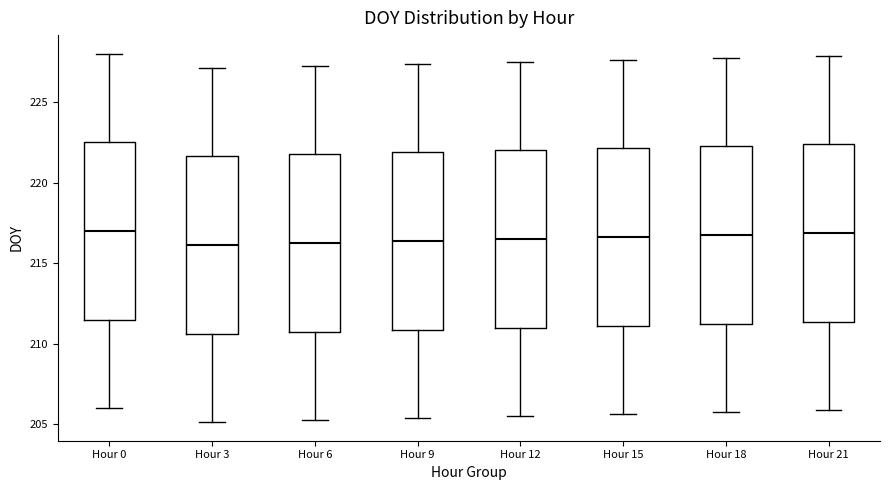

Reading left to right, transcribe this box plot: for each box, give where its median line is, the range the box spans, and where its two whiskers end, as read against the y-axis. The values are not printed on the chart, so give them approximately, as read against the axis.

Hour 0: median 217.0, box 211.5 to 222.5, whiskers 206.0 to 228.0
Hour 3: median 216.0, box 210.5 to 221.5, whiskers 205.0 to 227.0
Hour 6: median 216.5, box 211.0 to 222.0, whiskers 205.5 to 227.5
Hour 9: median 216.5, box 211.0 to 222.0, whiskers 205.5 to 227.5
Hour 12: median 216.5, box 211.0 to 222.0, whiskers 205.5 to 227.5
Hour 15: median 216.5, box 211.0 to 222.0, whiskers 205.5 to 227.5
Hour 18: median 217.0, box 211.5 to 222.5, whiskers 206.0 to 228.0
Hour 21: median 217.0, box 211.5 to 222.5, whiskers 206.0 to 228.0